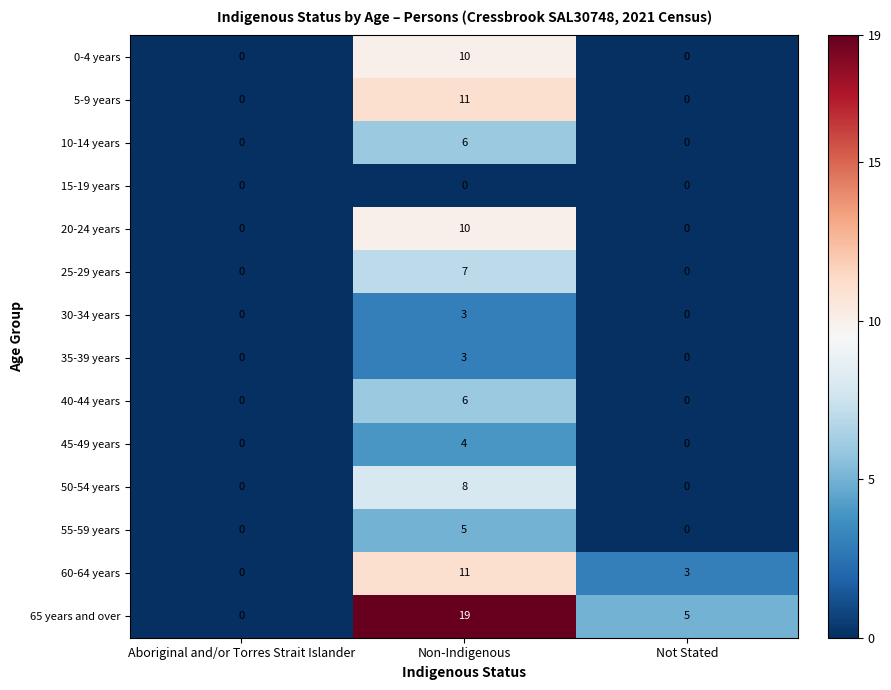

At which category is the sum across all series the highest?

Non-Indigenous